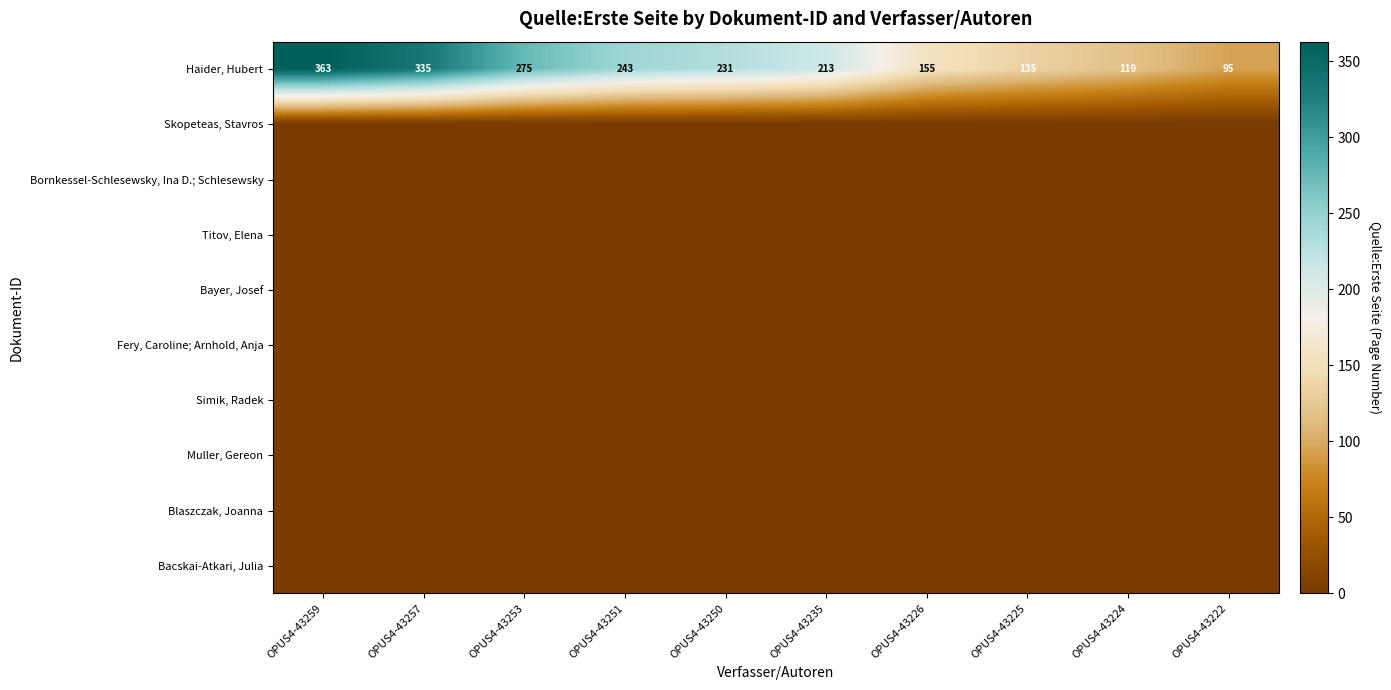

Which series has the largest range (max minus min)?

Haider, Hubert